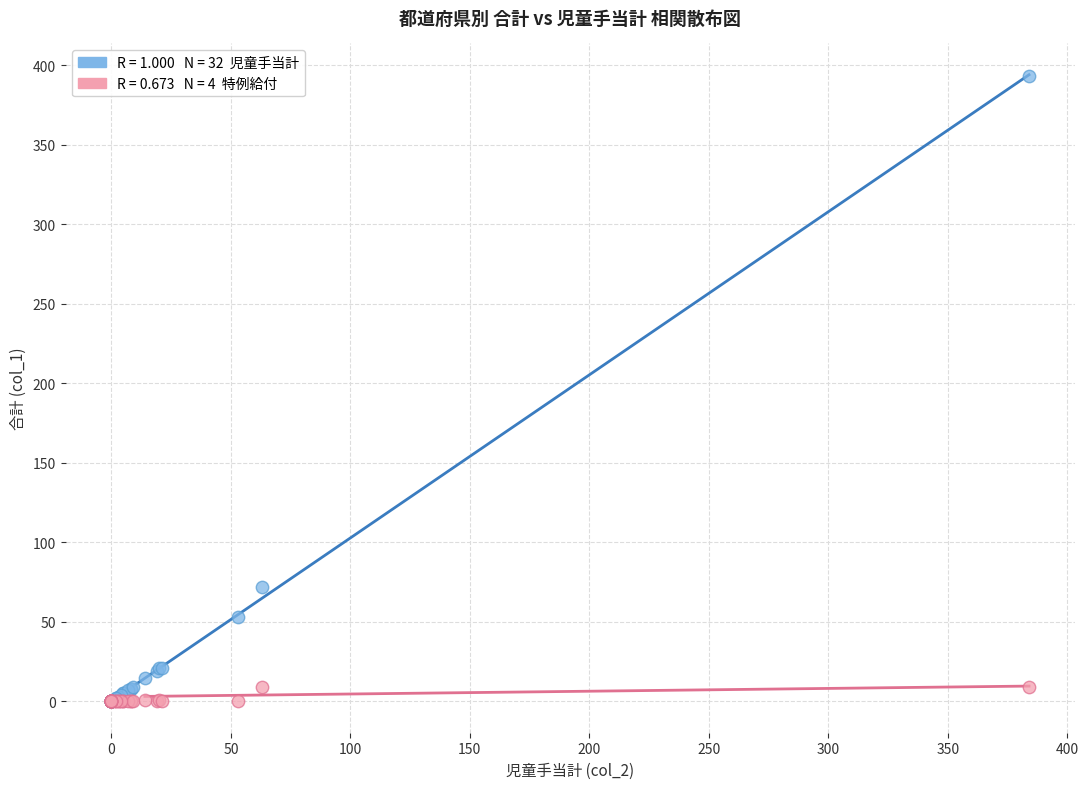

Across all series, what Y value is closest to 196?

72